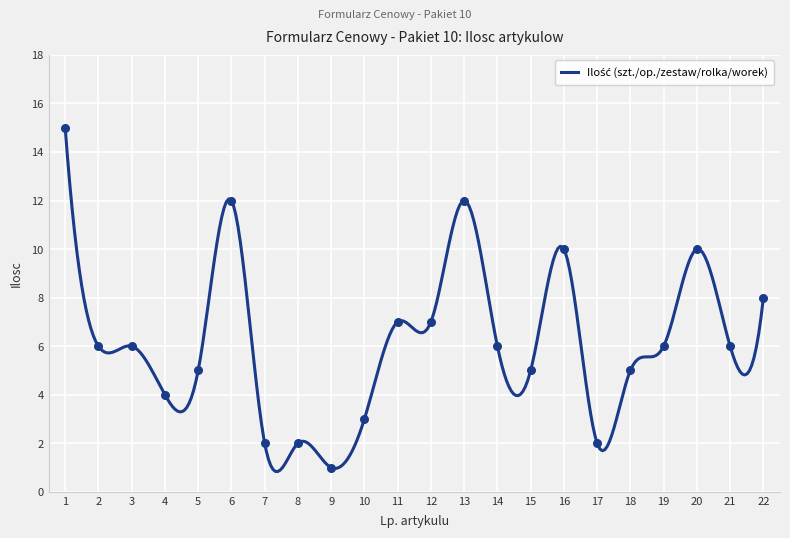

Which has a higher value, 8 or 9?

8